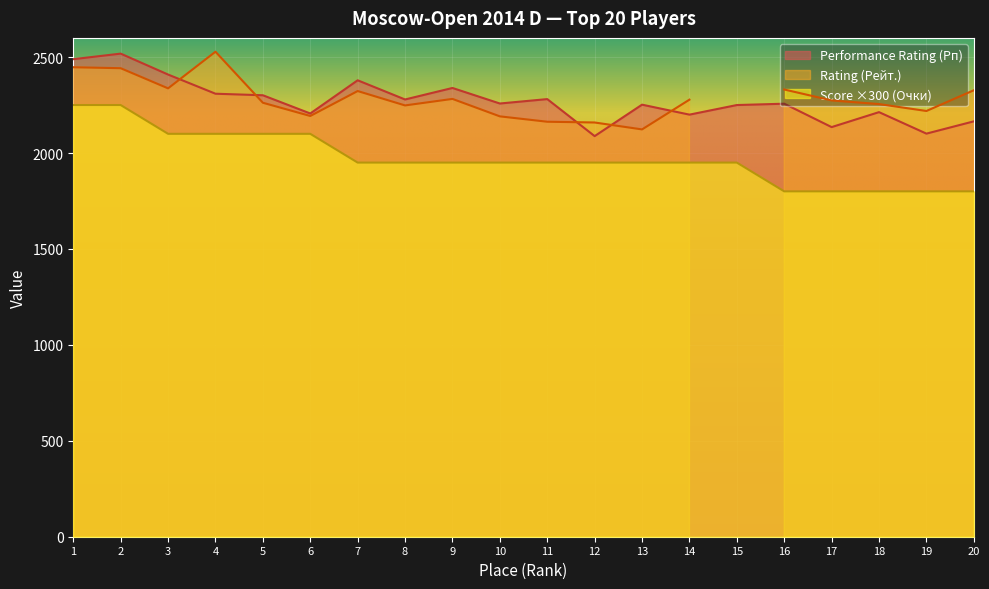

Which series has the largest range (max minus min)?

Score (Очки)